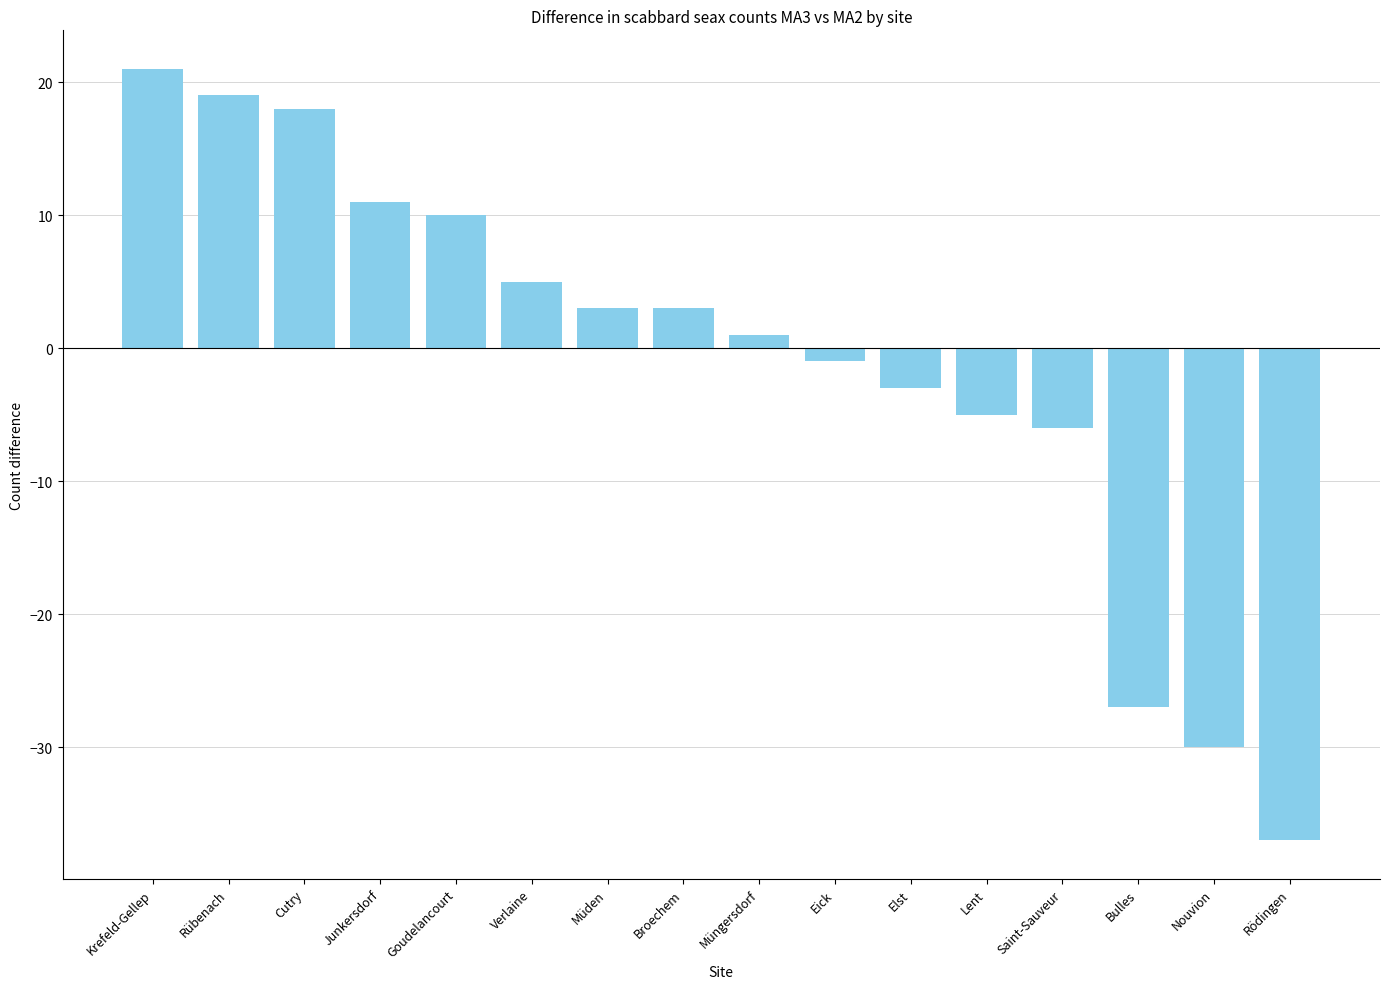

Does the chart contain any negative values?

Yes